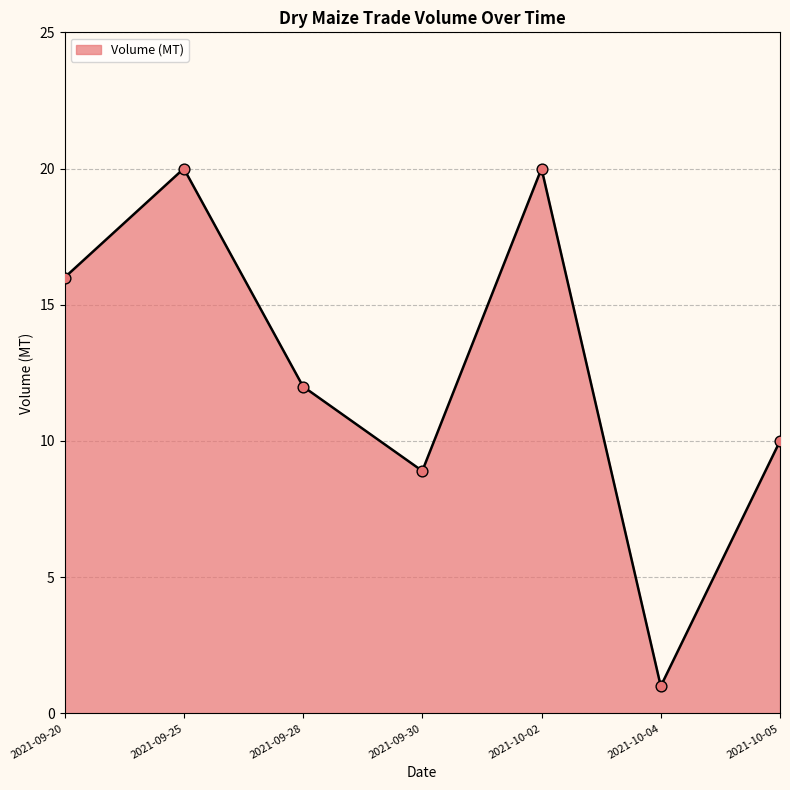

What is the ratio of the value at 2021-09-30 to the value at 2021-10-05?

0.9